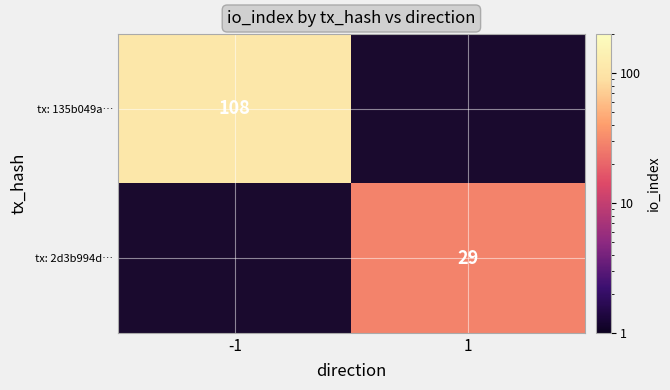

Is it true that tx: 135b049a… equals 74 at -1?

False